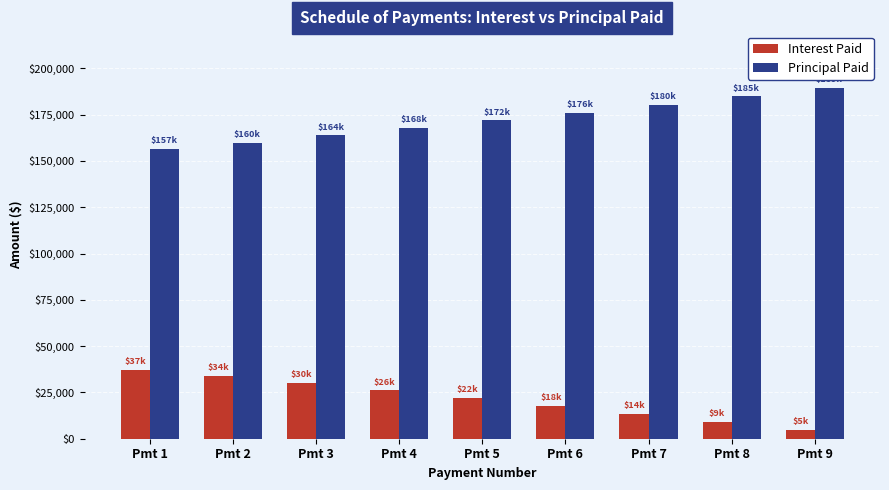

How many values in the Interest Paid series are below 22022?

4